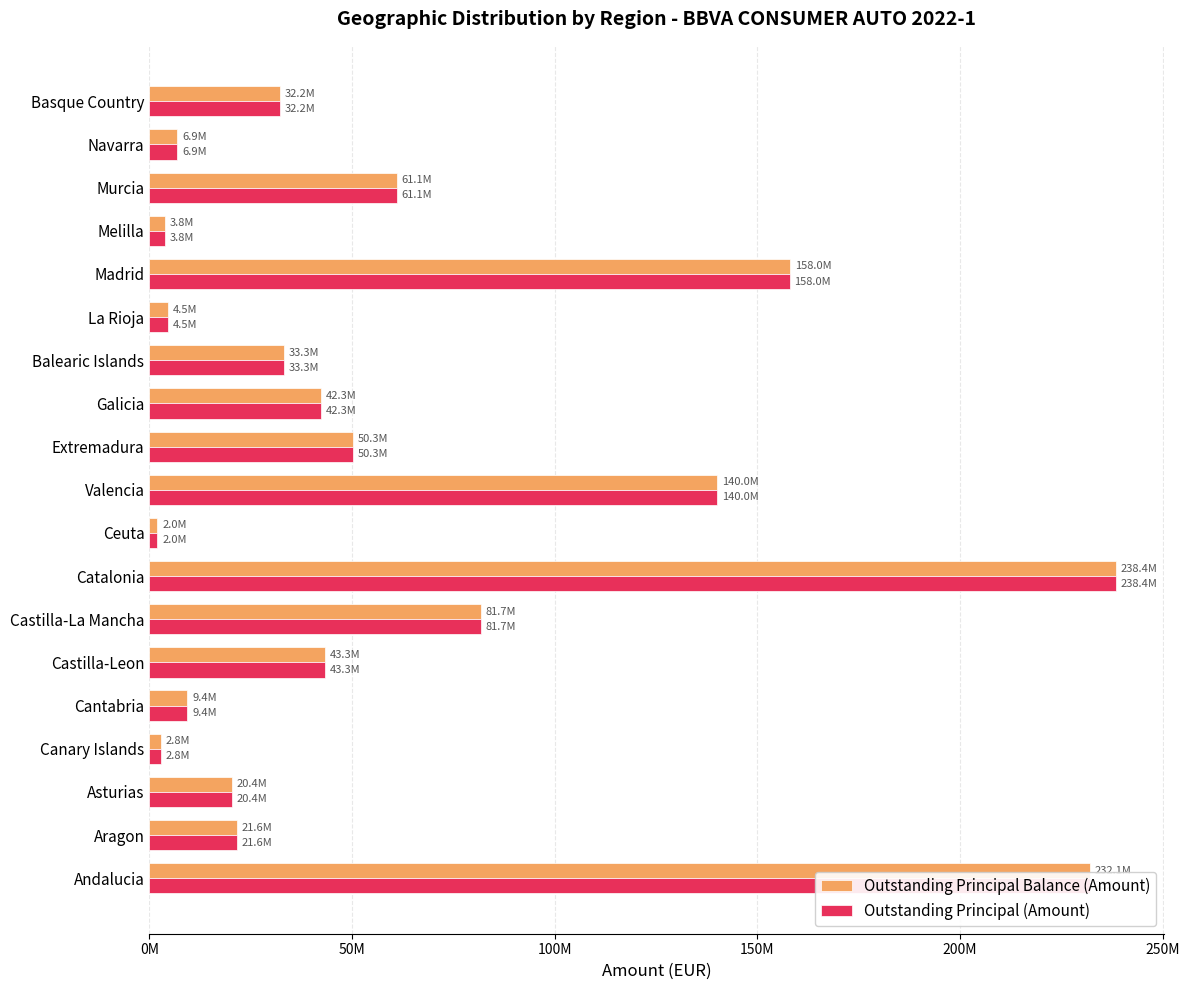

What are all the series names shown in the legend?

Outstanding Principal Balance (Amount), Outstanding Principal (Amount)